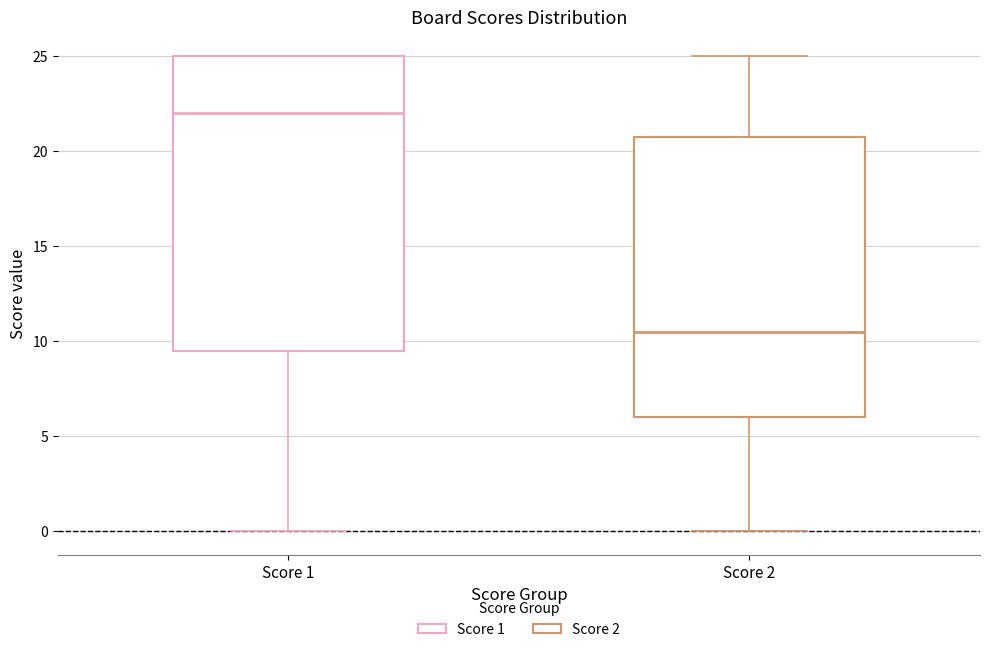

Which box's median line is the highest?

Score 1